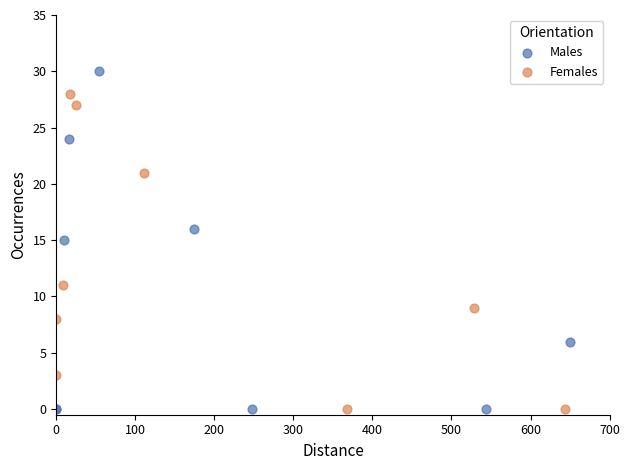

Which series has the largest Y range (max minus min)?

Males